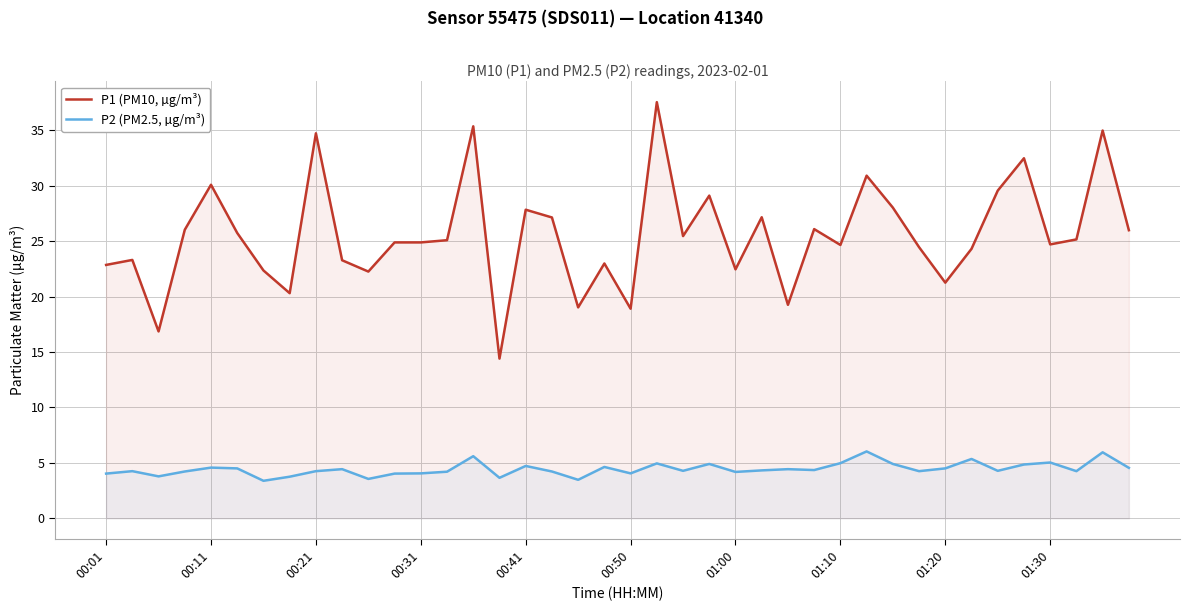

How many lines are shown in the chart?

2